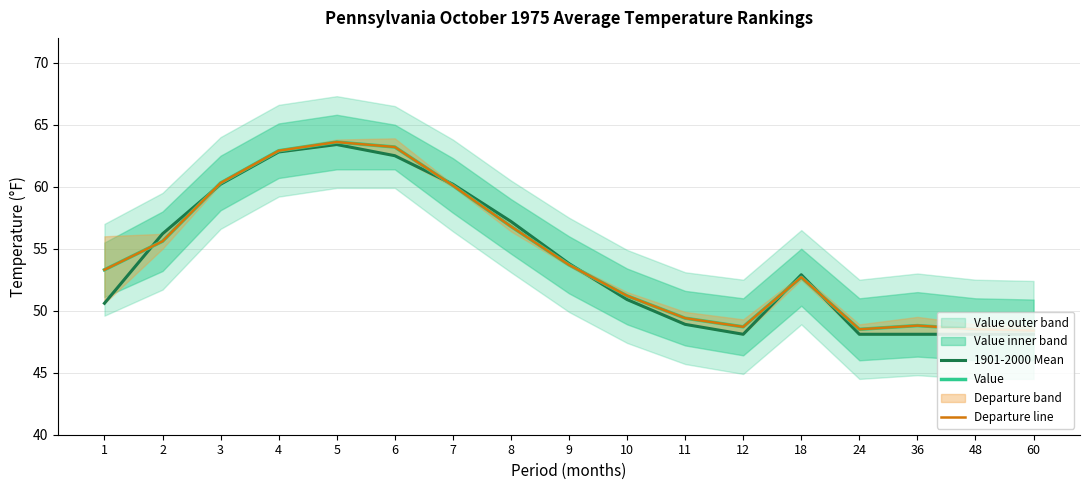

Which series changed the most between 10 and 18?

1901-2000 Mean